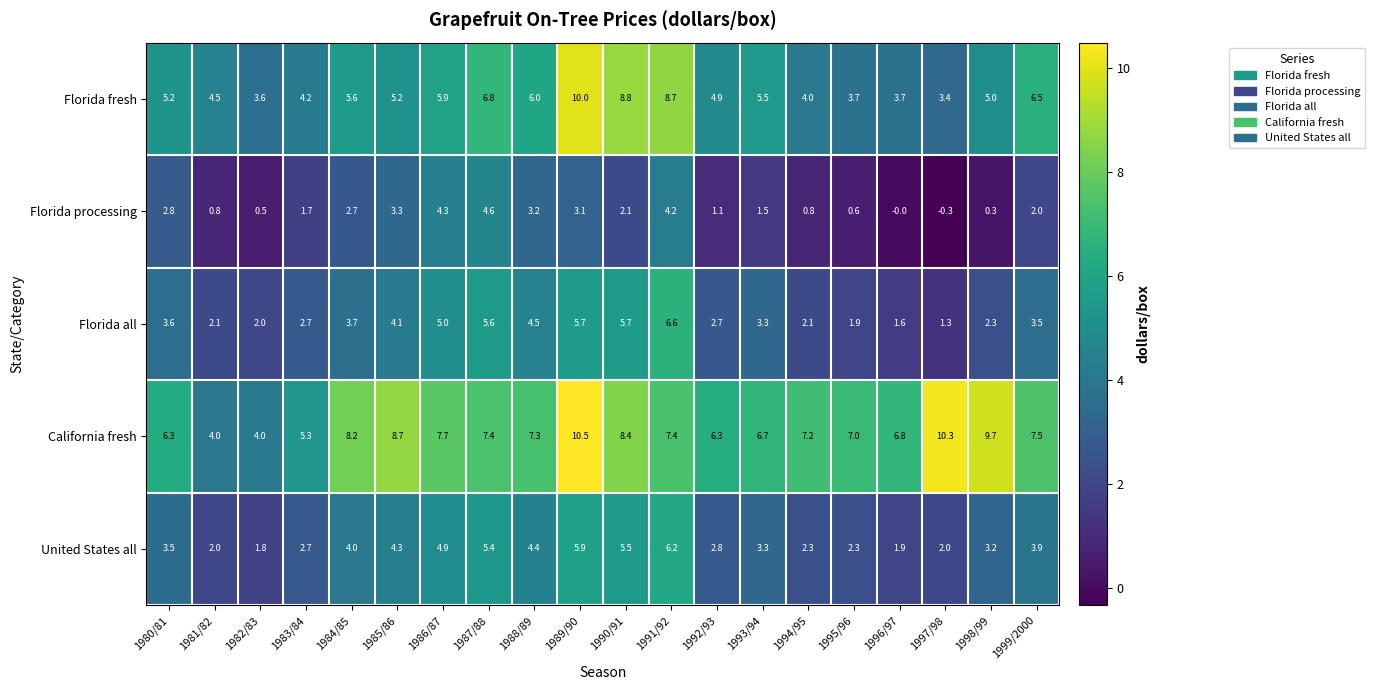

What is the total value across all series at 1986/87?

27.8